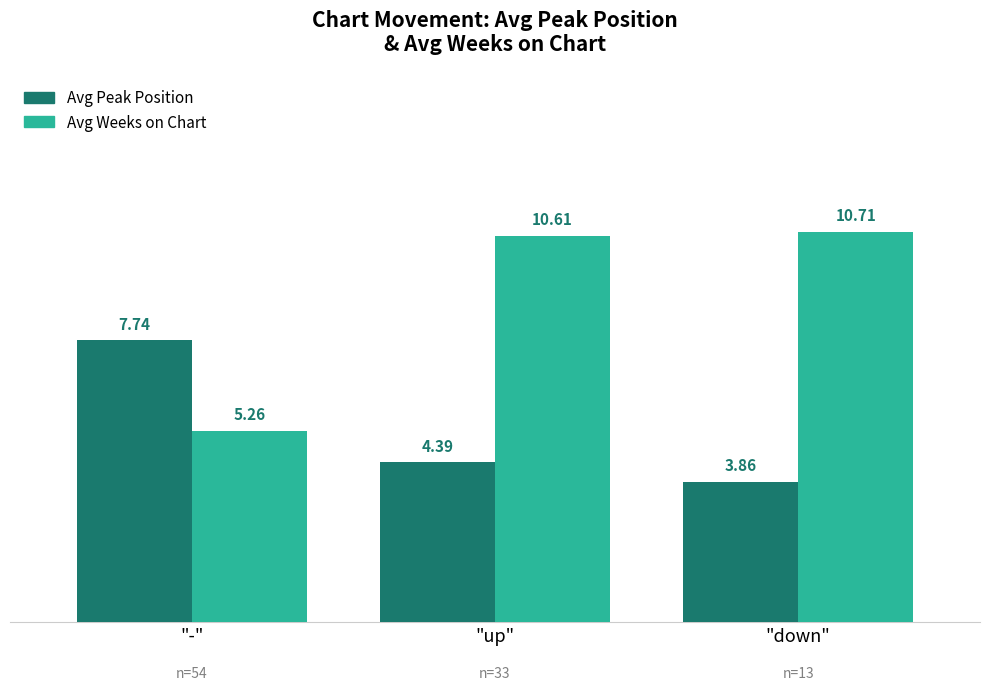

Which category has the lowest value in the Avg Weeks on Chart series?

"-"